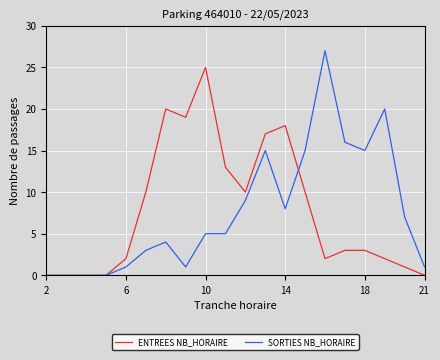

Does the chart have visible grid lines?

Yes